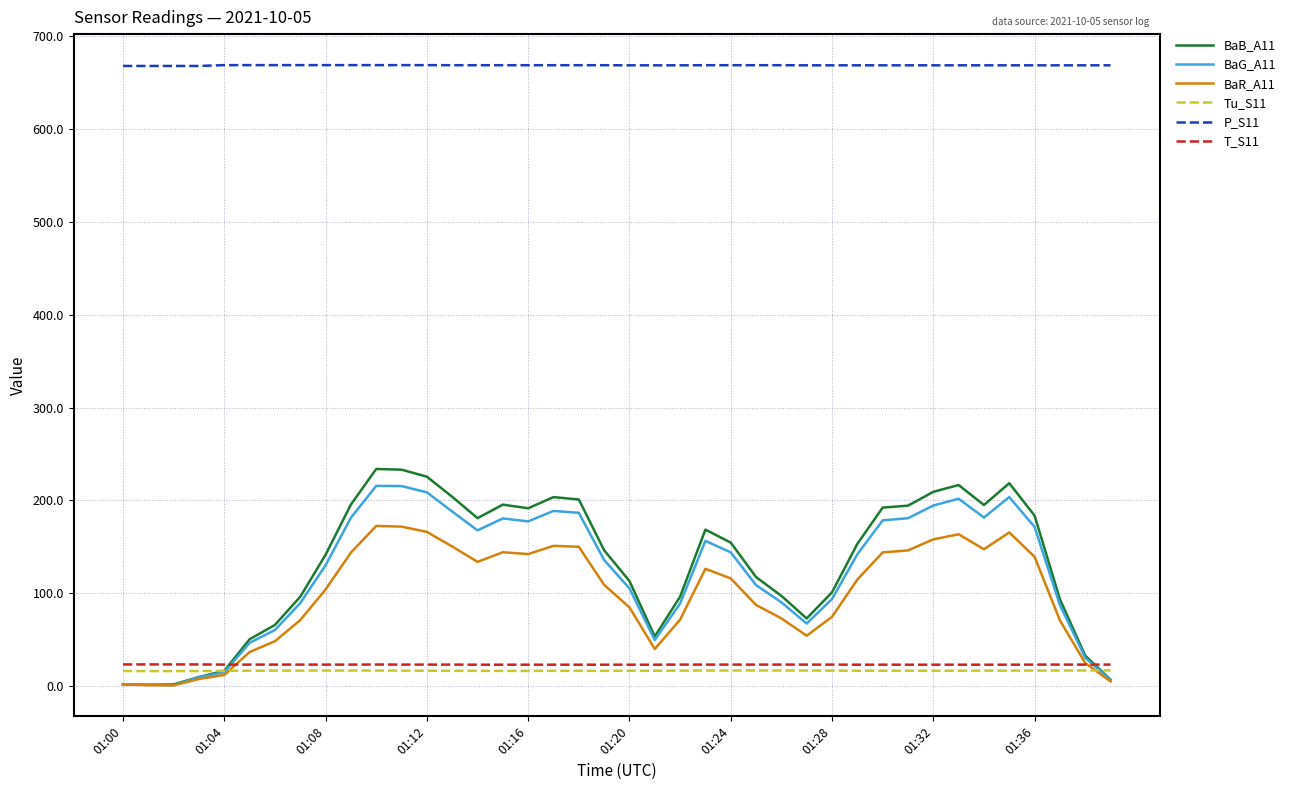

What is the difference between the maximum and minimum values in the Tu_S11 series?

0.7